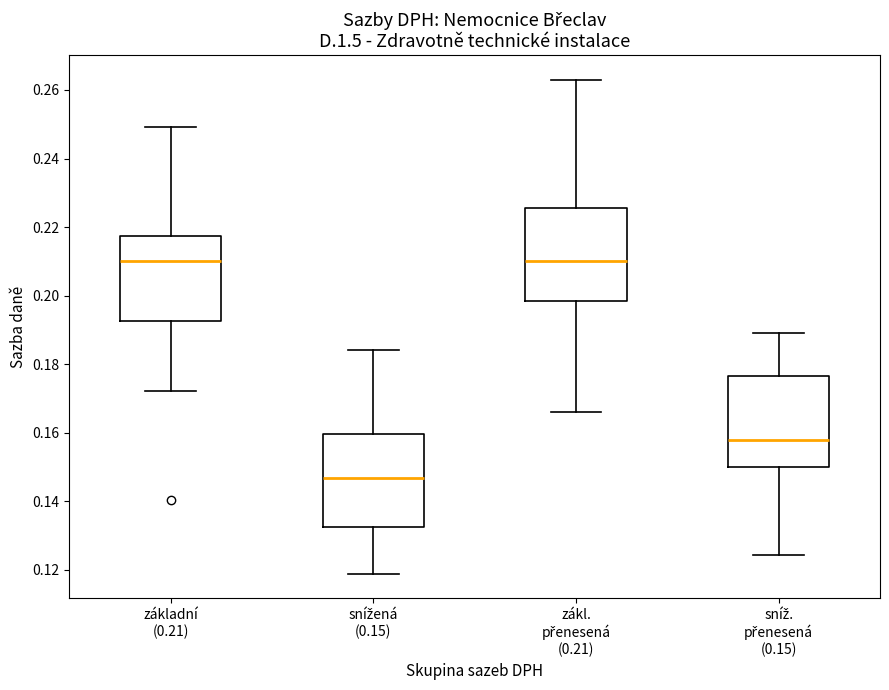

Reading left to right, read every box against the y-axis: the position of its median line, the range the box covers, and the ends of its whiskers. The values are not printed on the chart, so give them approximately, as read against the axis.

základní (0.21): median 0.210, box 0.192 to 0.218, whiskers 0.172 to 0.250
snížená (0.15): median 0.146, box 0.132 to 0.160, whiskers 0.118 to 0.184
zákl. přenesená (0.21): median 0.210, box 0.198 to 0.226, whiskers 0.166 to 0.262
sníž. přenesená (0.15): median 0.158, box 0.150 to 0.176, whiskers 0.124 to 0.190